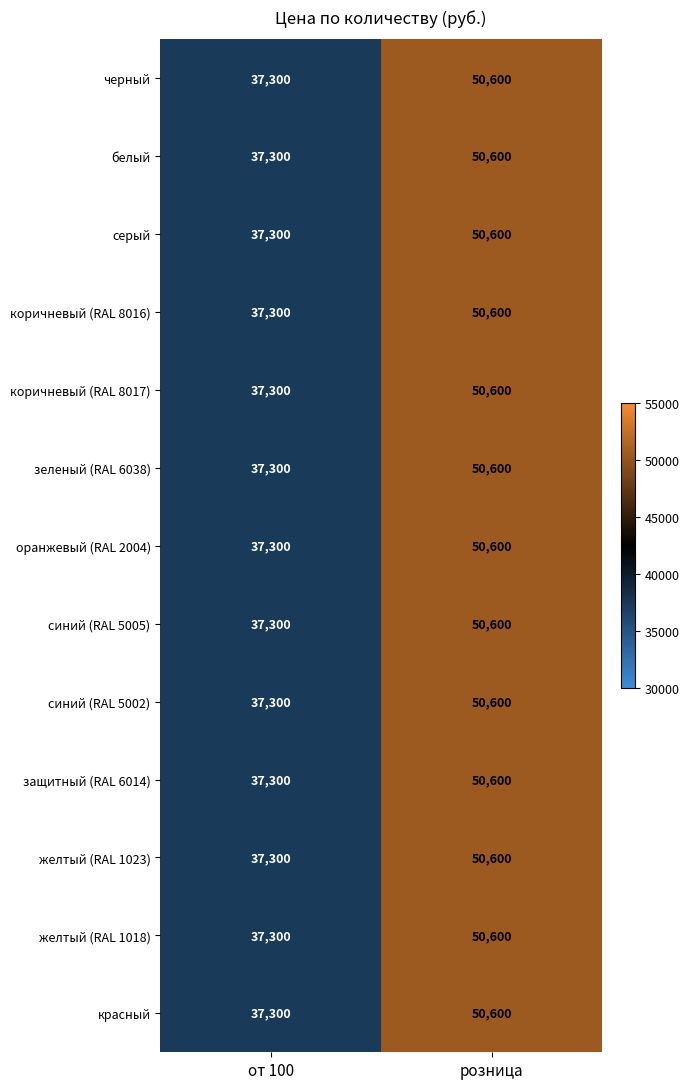

List the labels in order of коричневый (RAL 8017) value, smallest first.

от 100, розница